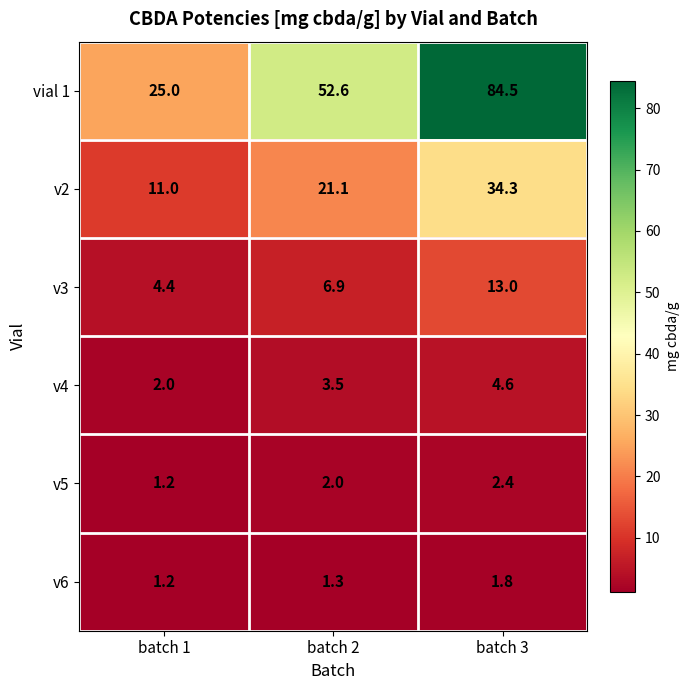

Which series changed the most between batch 1 and batch 3?

vial 1